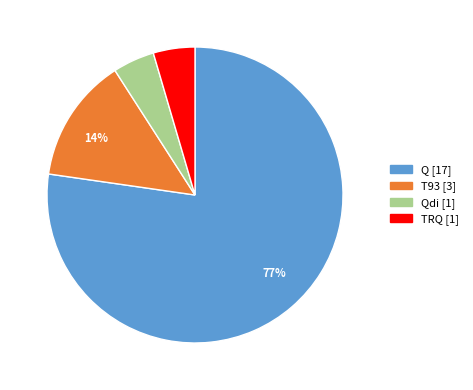

To the nearest percent, what is the average slice percentage?

25%